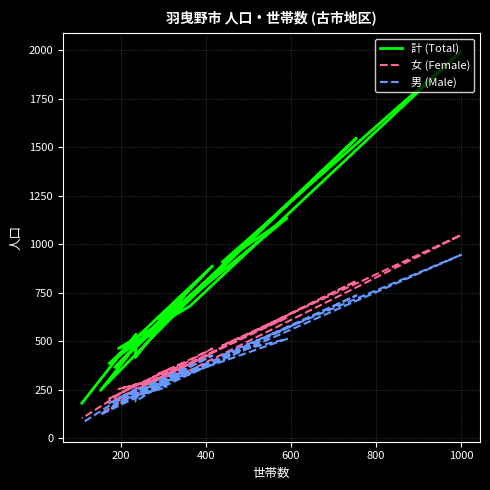

Where does the 男 (Male) series first go above 263?

400